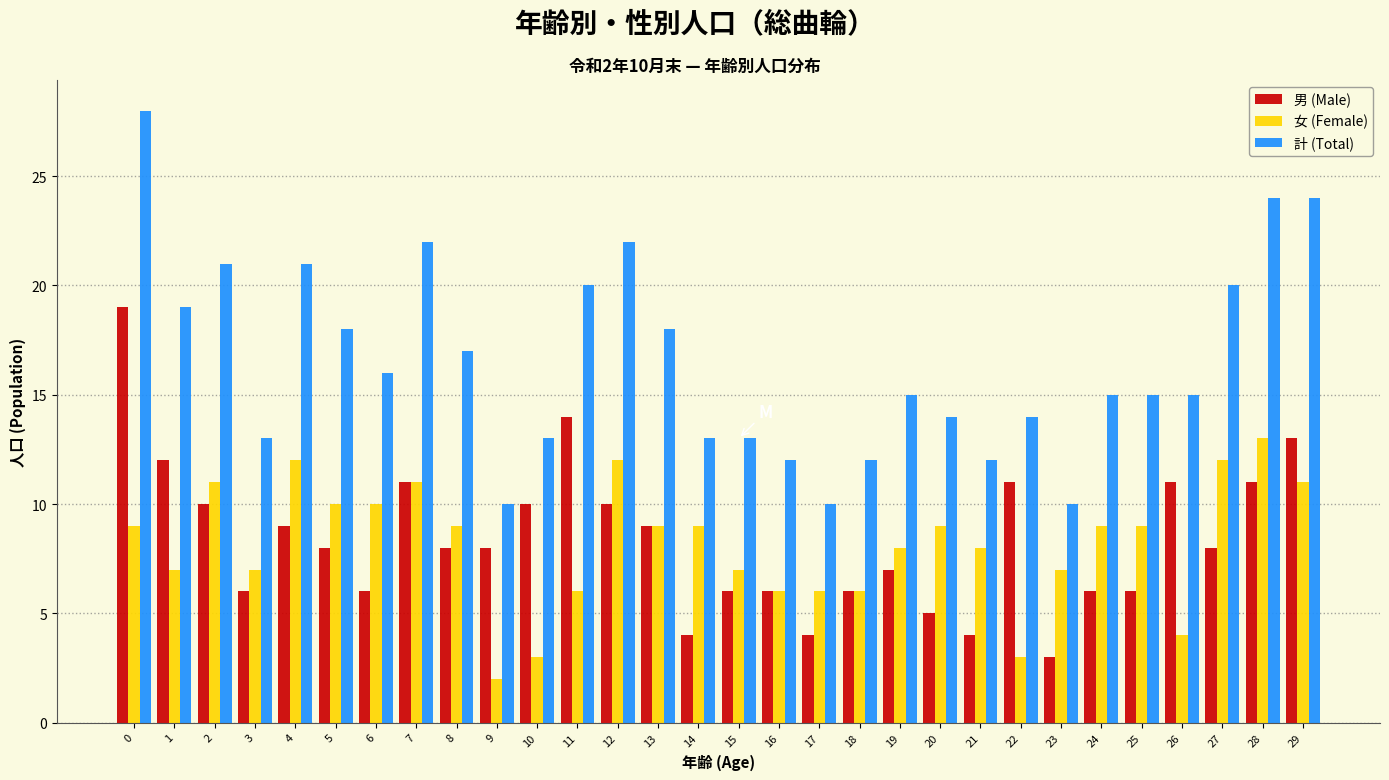

True or false: 男 (Male) has a value of 11 at 7.

True